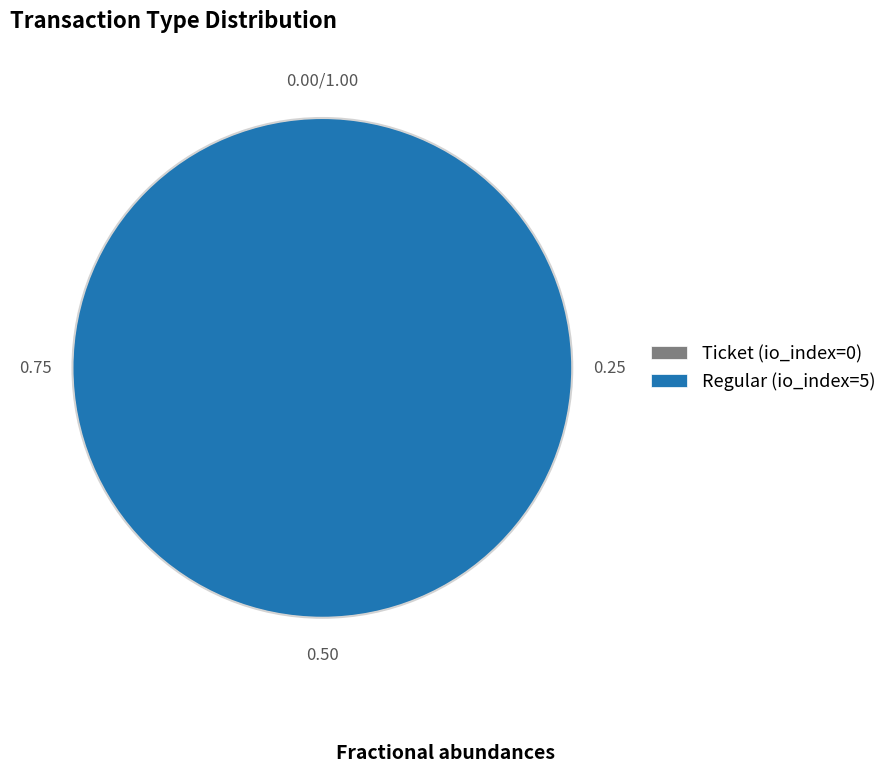

The Regular (io_index=5) slice represents 100% of the pie. True or false?

True